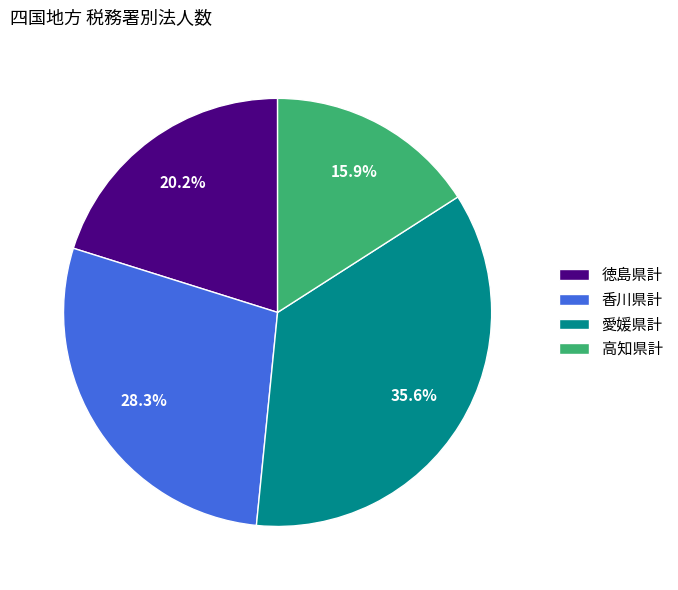

What percentage is the 香川県計 slice, to the nearest percent?

28%